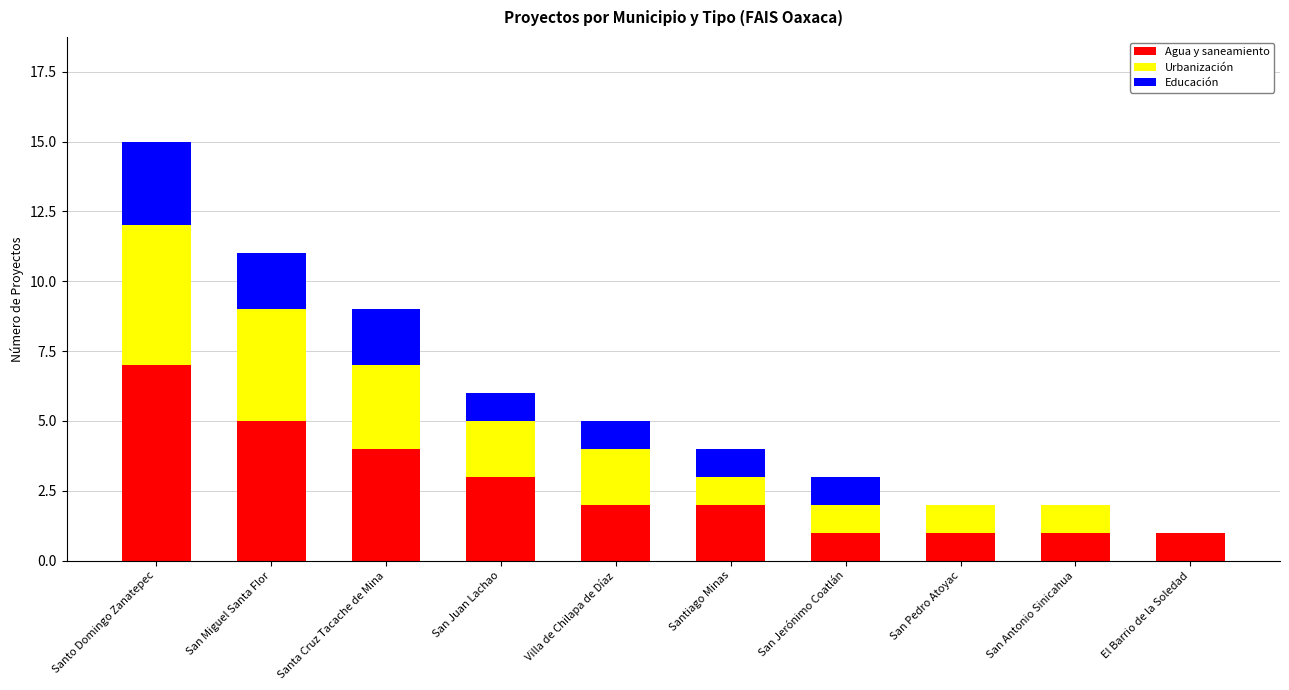

The value of Agua y saneamiento at Santiago Minas is 2. True or false?

True